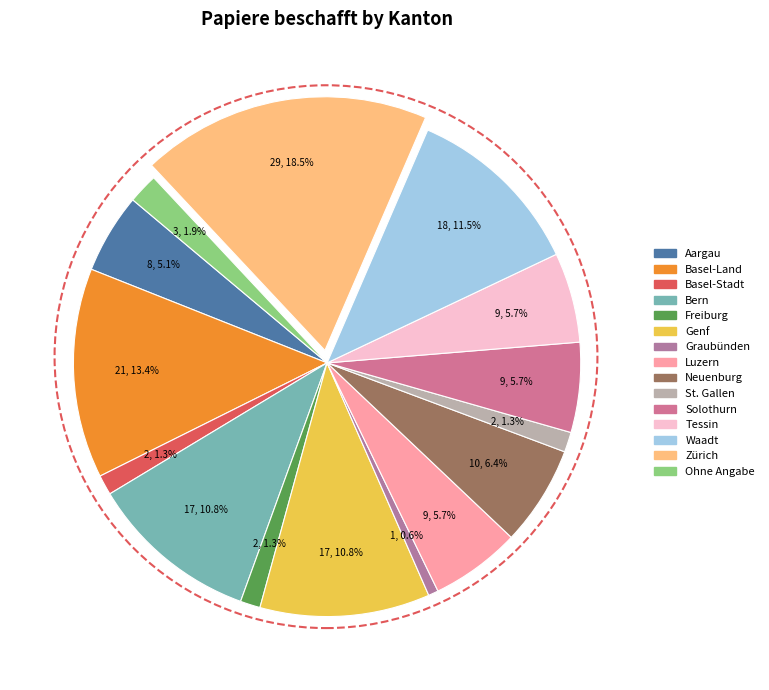

Does Neuenburg account for over 50% of the chart?

No